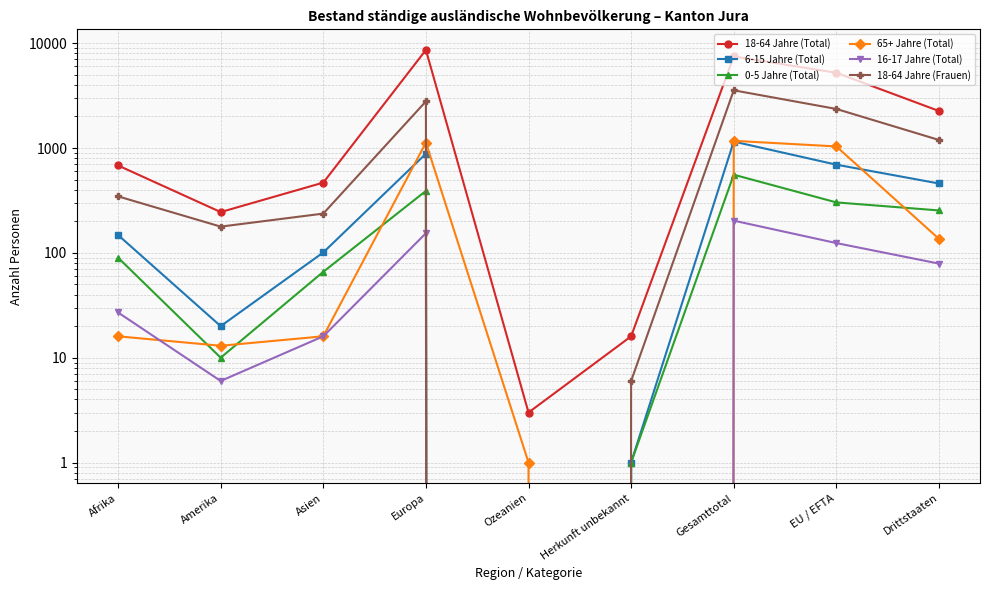

What value does the 18-64 Jahre (Total) series have at Europa?

8623